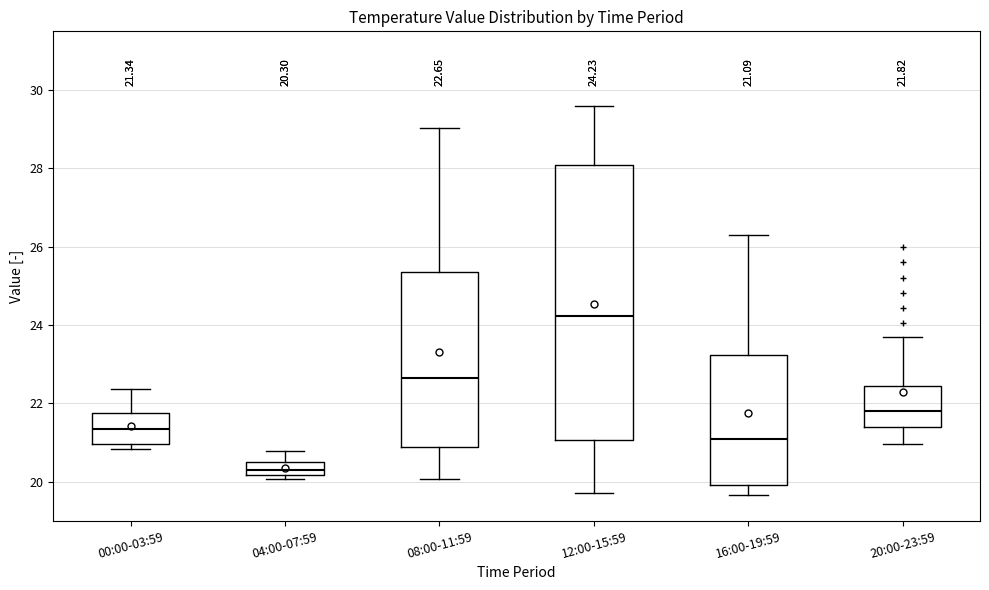

Which box has the highest median line?

12:00-15:59